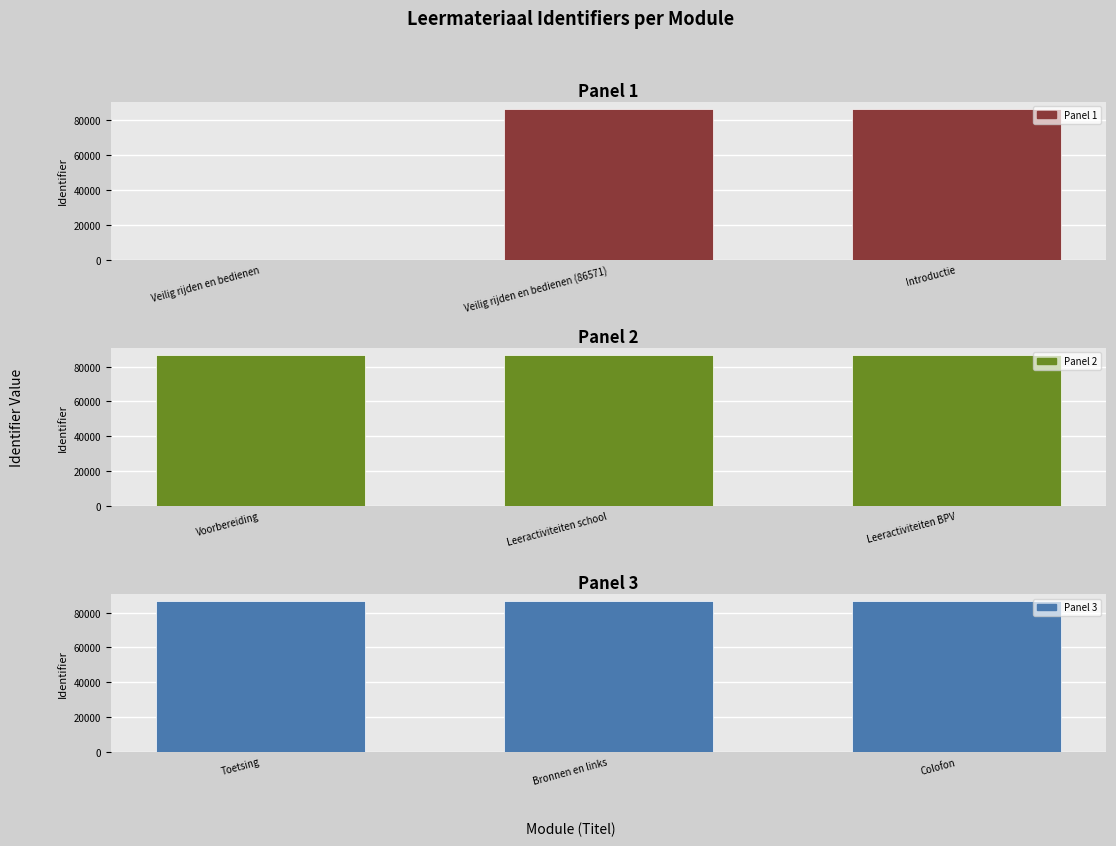

How many groups of bars are there?

3